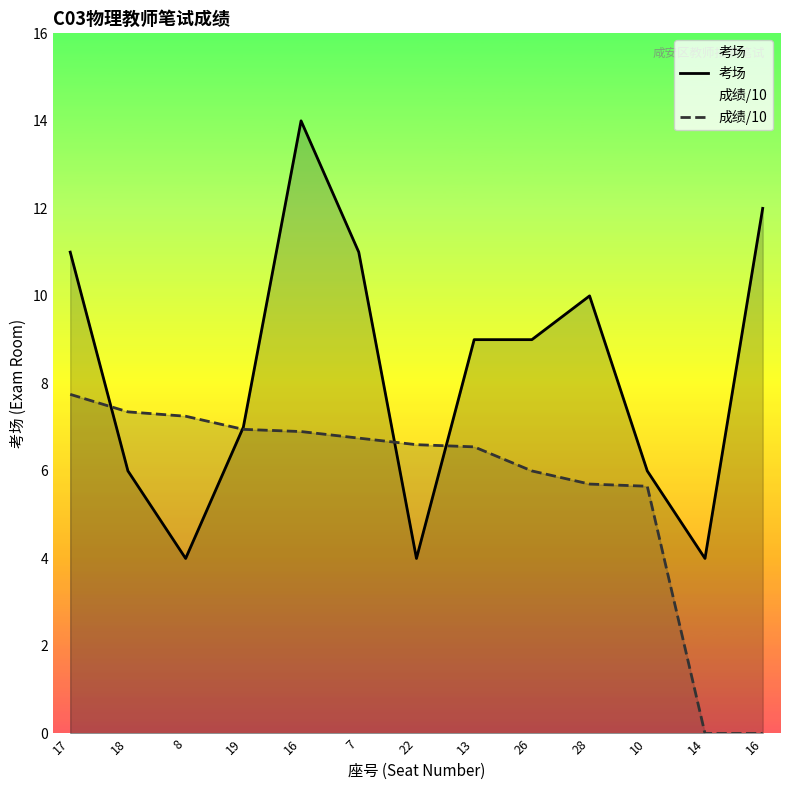

Is the value of 考场 at 16 greater than the value of 成绩/10 at 14?

Yes